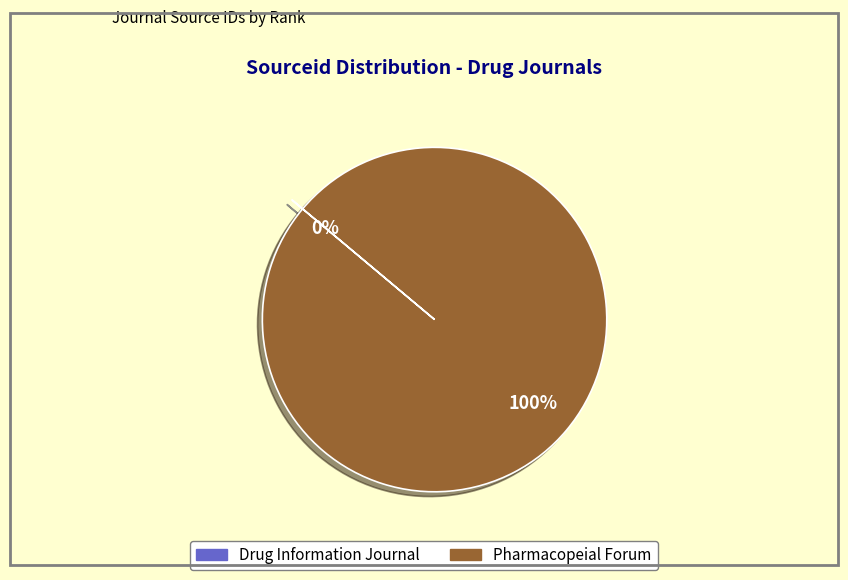

To the nearest percent, what portion does Pharmacopeial Forum represent?

100%